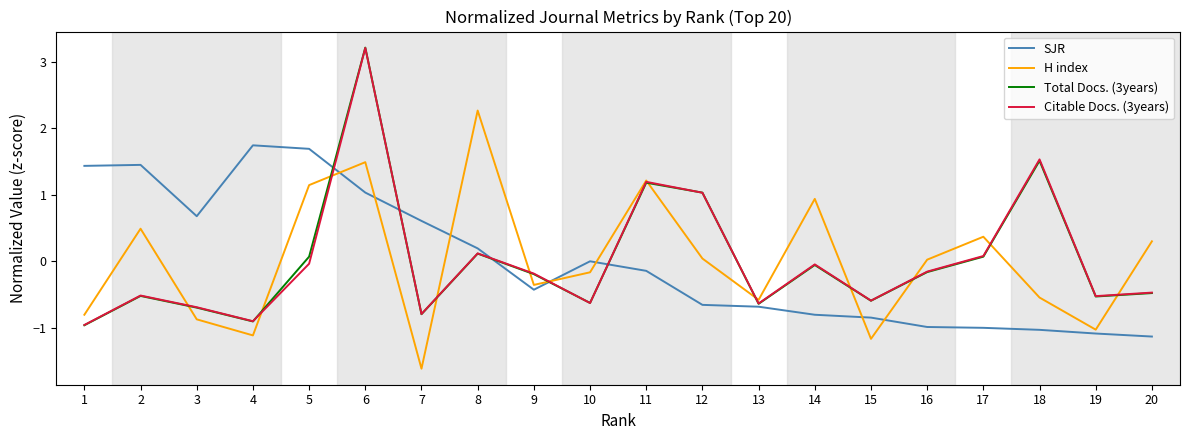

How many lines are shown in the chart?

4